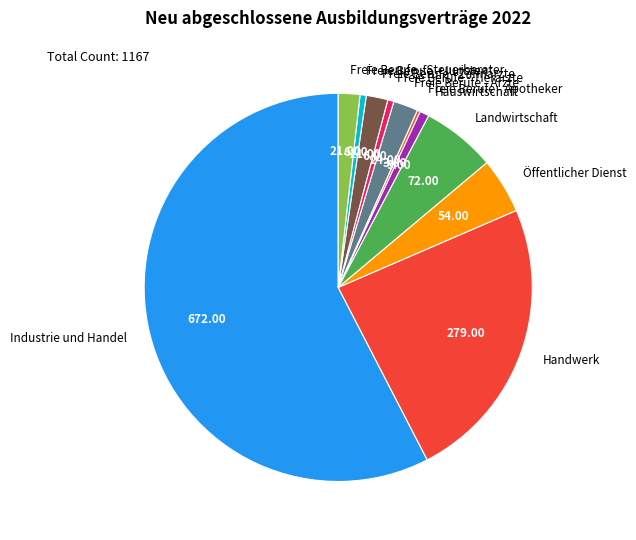

Is the sum of Landwirtschaft and Freie Berufe - Steuerberater greater than half?

No